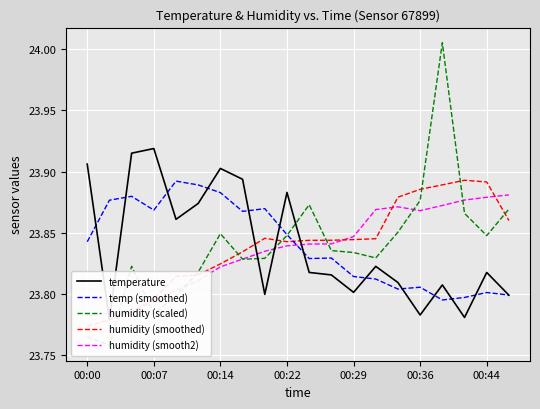

True or false: humidity (smoothed) has more than 0 points higher than both neighbors.

True